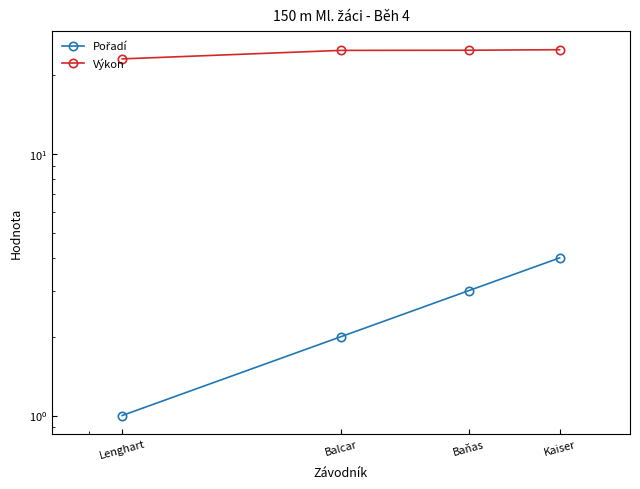

True or false: Výkon and Pořadí intersect in this chart.

False